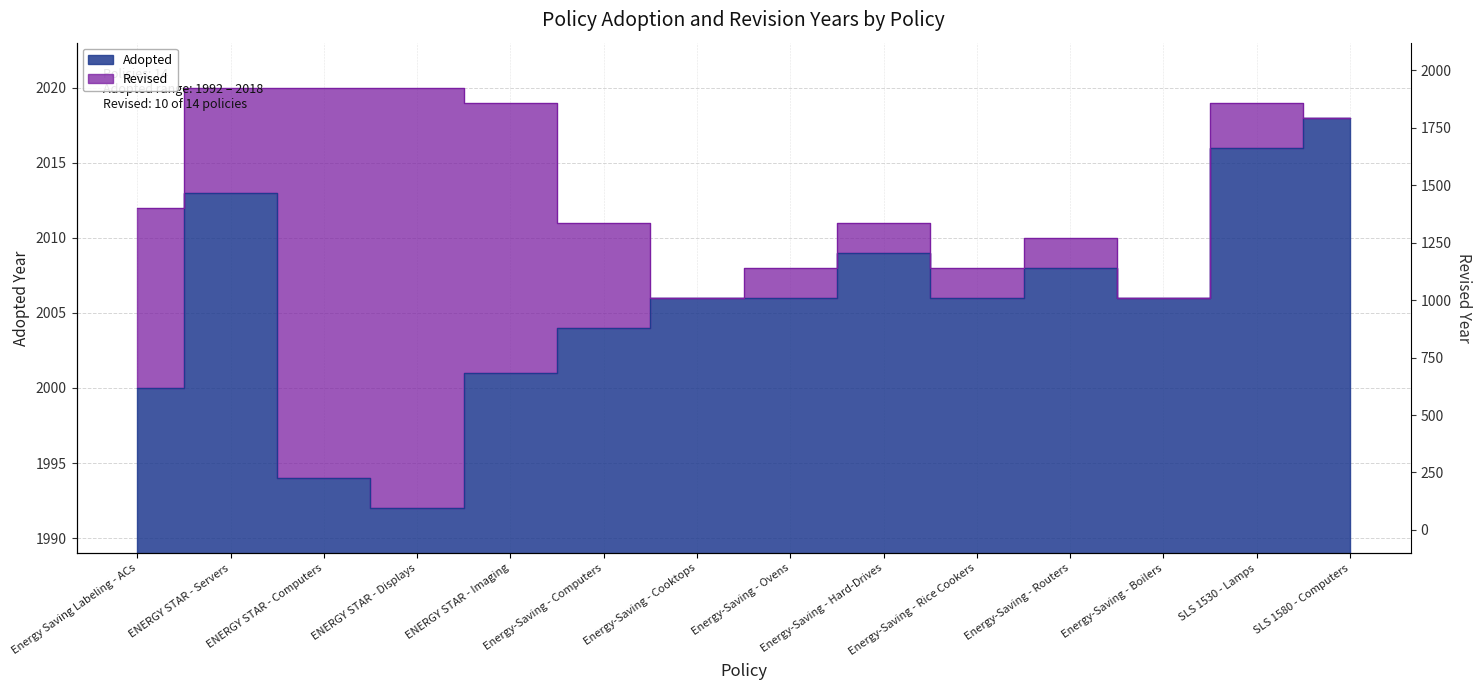

Rank the categories by value from lowest to highest.

ENERGY STAR - Displays, ENERGY STAR - Computers, Energy Saving Labeling - ACs, ENERGY STAR - Imaging, Energy-Saving - Computers, Energy-Saving - Cooktops, Energy-Saving - Ovens, Energy-Saving - Rice Cookers, Energy-Saving - Boilers, Energy-Saving - Routers, Energy-Saving - Hard-Drives, ENERGY STAR - Servers, SLS 1530 - Lamps, SLS 1580 - Computers